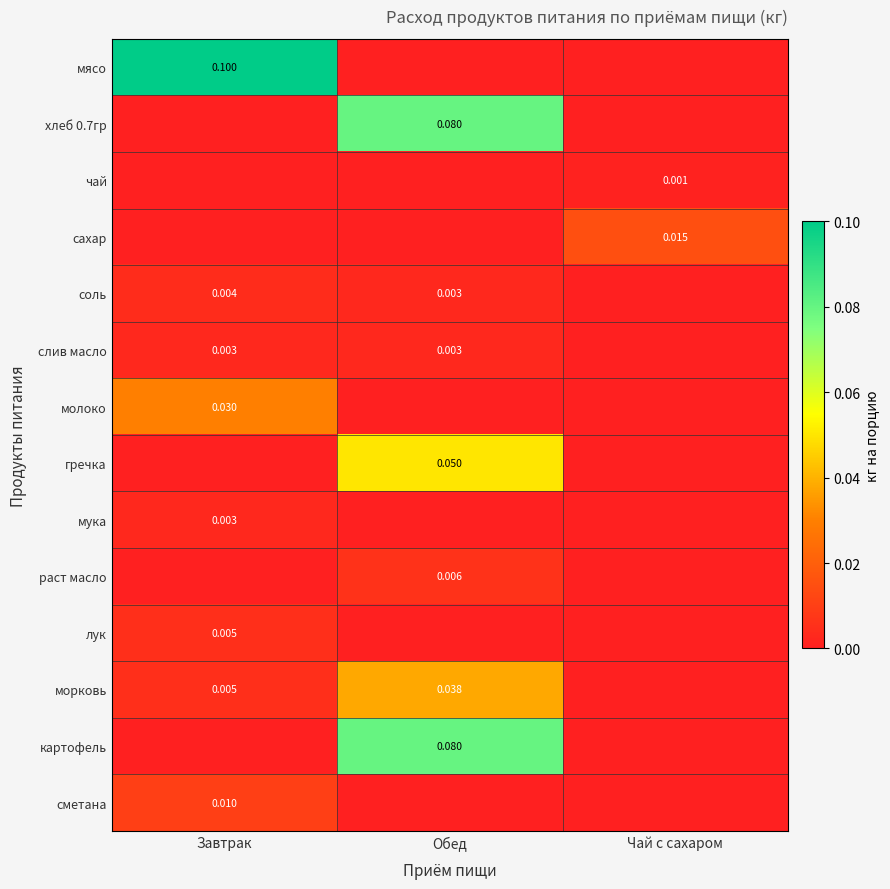

How many series are shown in this chart?

14